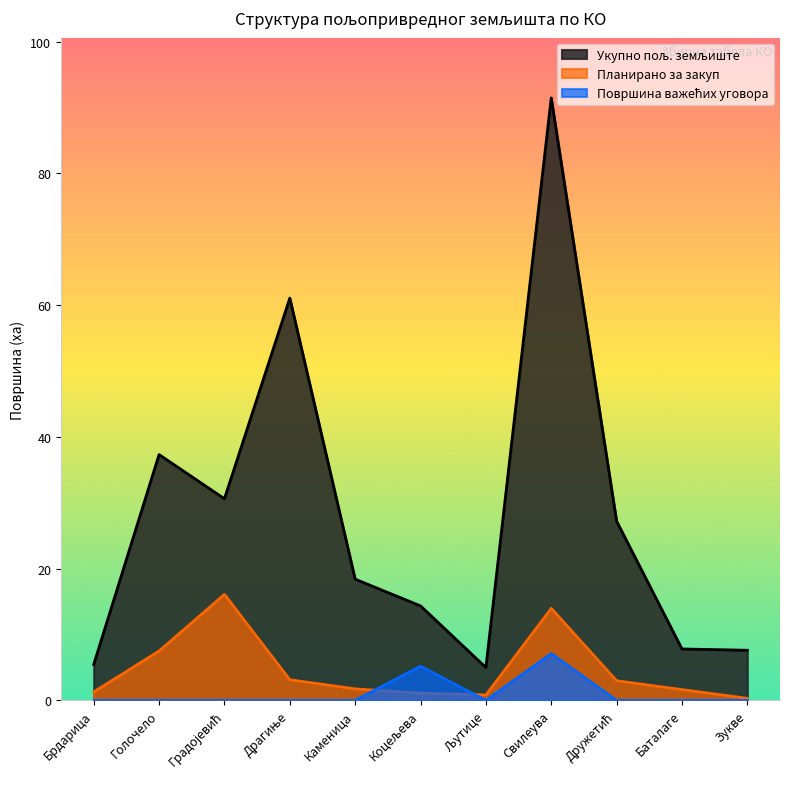

Between Каменица and Љутице, which series saw the biggest shift?

Укупно пољ. земљиште